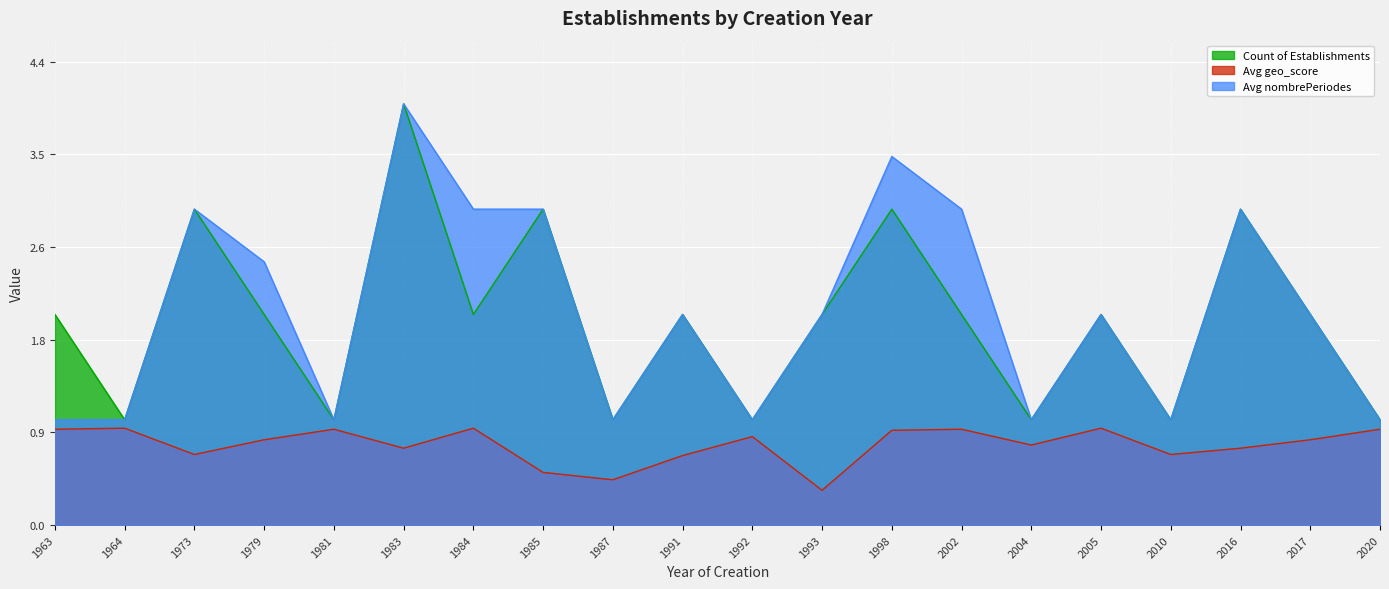

List the labels in order of Avg nombrePeriodes value, smallest first.

1963, 1964, 1981, 1987, 1992, 2004, 2010, 2020, 1991, 1993, 2005, 2017, 1979, 1973, 1984, 1985, 2002, 2016, 1998, 1983